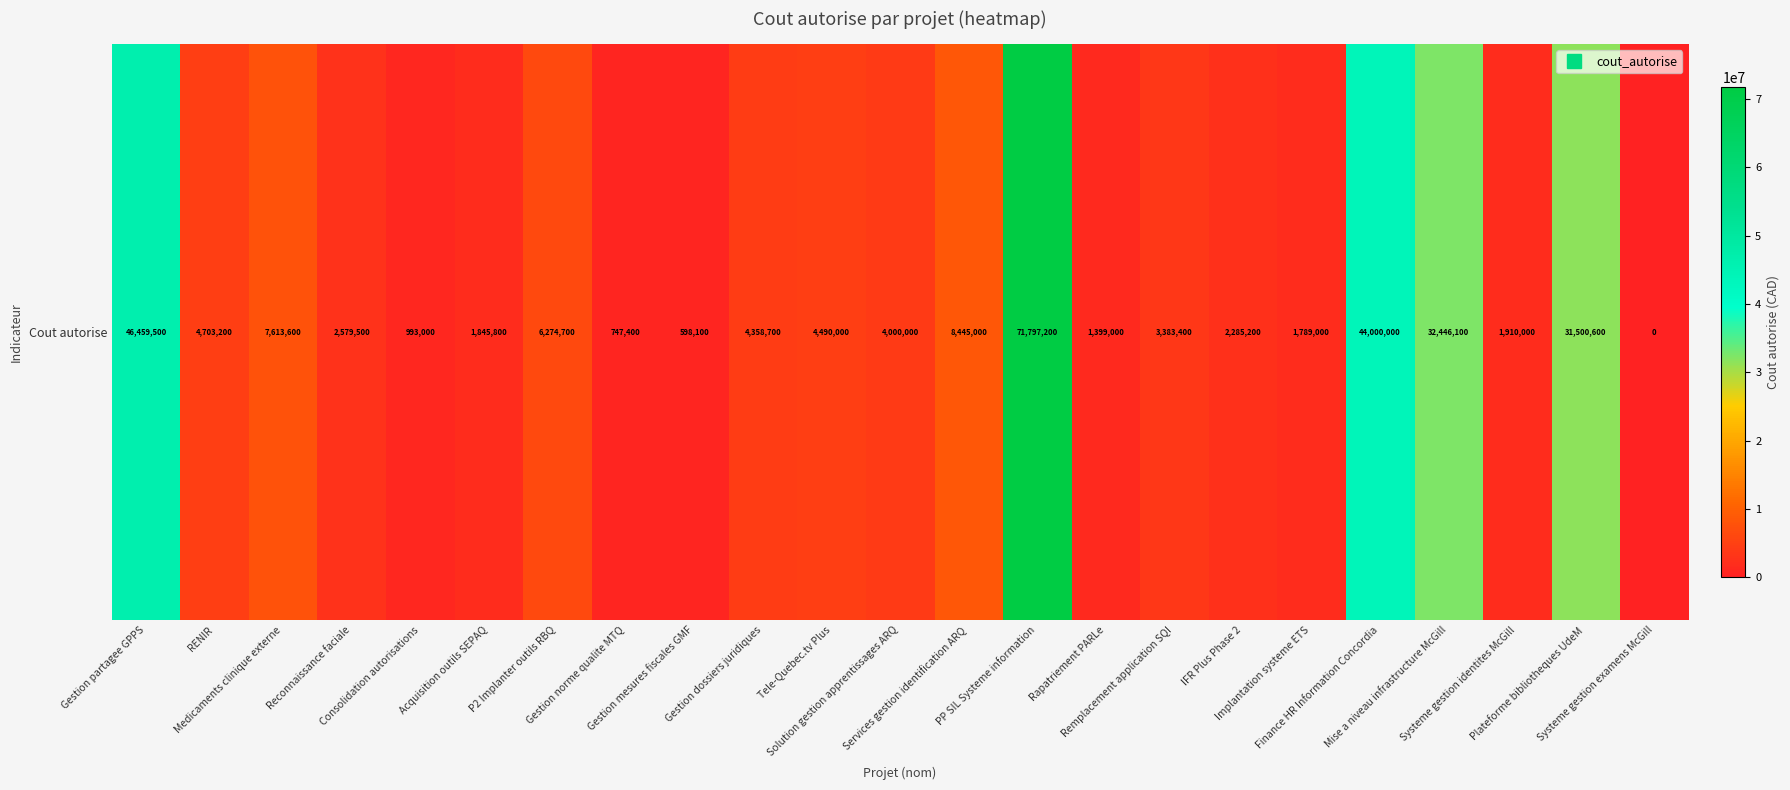

List the labels in order of value, smallest first.

Systeme gestion examens McGill, Gestion mesures fiscales GMF, Gestion norme qualite MTQ, Consolidation autorisations, Rapatriement PARLe, Implantation systeme ETS, Acquisition outils SEPAQ, Systeme gestion identites McGill, IFR Plus Phase 2, Reconnaissance faciale, Remplacement application SQI, Solution gestion apprentissages ARQ, Gestion dossiers juridiques, Tele-Quebec.tv Plus, RENIR, P2 Implanter outils RBQ, Medicaments clinique externe, Services gestion identification ARQ, Plateforme bibliotheques UdeM, Mise a niveau infrastructure McGill, Finance HR Information Concordia, Gestion partagee GPPS, PP SIL Systeme information